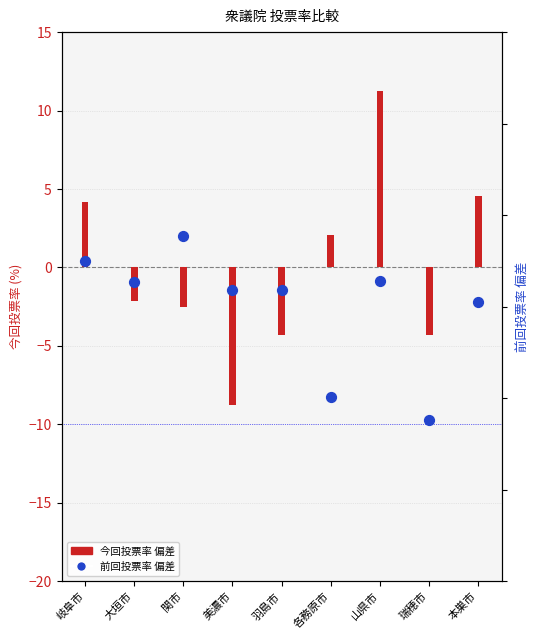

Which series contains the lowest Y value?

前回投票率 diff